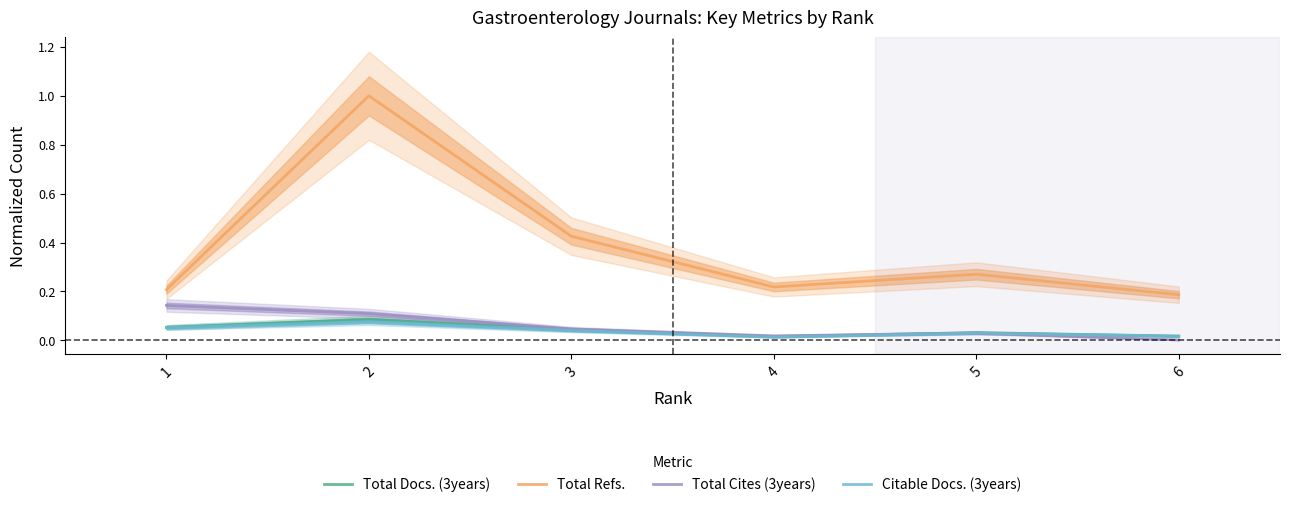

Which series has the largest range (max minus min)?

Total Refs.